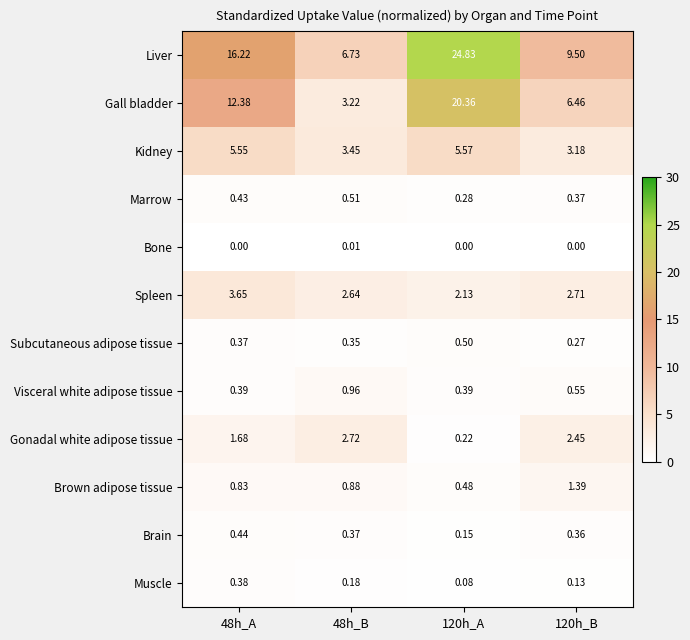

Rank the series at 120h_A from highest to lowest value.

Liver, Gall bladder, Kidney, Spleen, Subcutaneous adipose tissue, Brown adipose tissue, Visceral white adipose tissue, Marrow, Gonadal white adipose tissue, Brain, Muscle, Bone